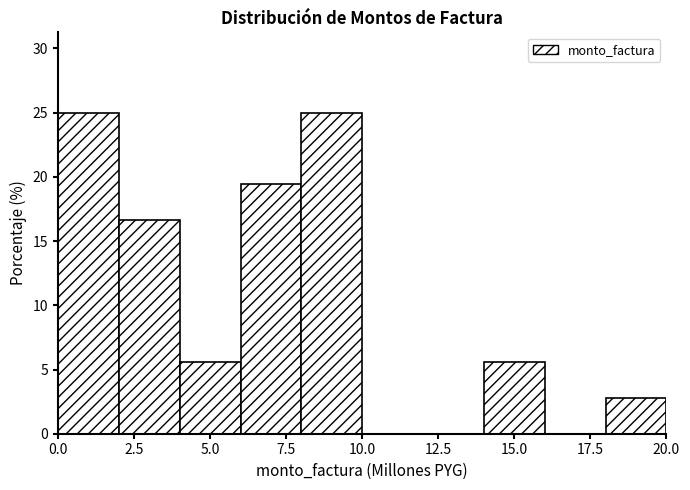

Reading left to right, transcribe this chart: for each bar, give the range it covers on the x-axis and its height. The values are not printed on the chart, so give them approximately, as read against the axis.

0 to 2: 25.0
2 to 4: 16.5
4 to 6: 5.5
6 to 8: 19.5
8 to 10: 25.0
10 to 12: 0
12 to 14: 0
14 to 16: 5.5
16 to 18: 0
18 to 20: 3.0